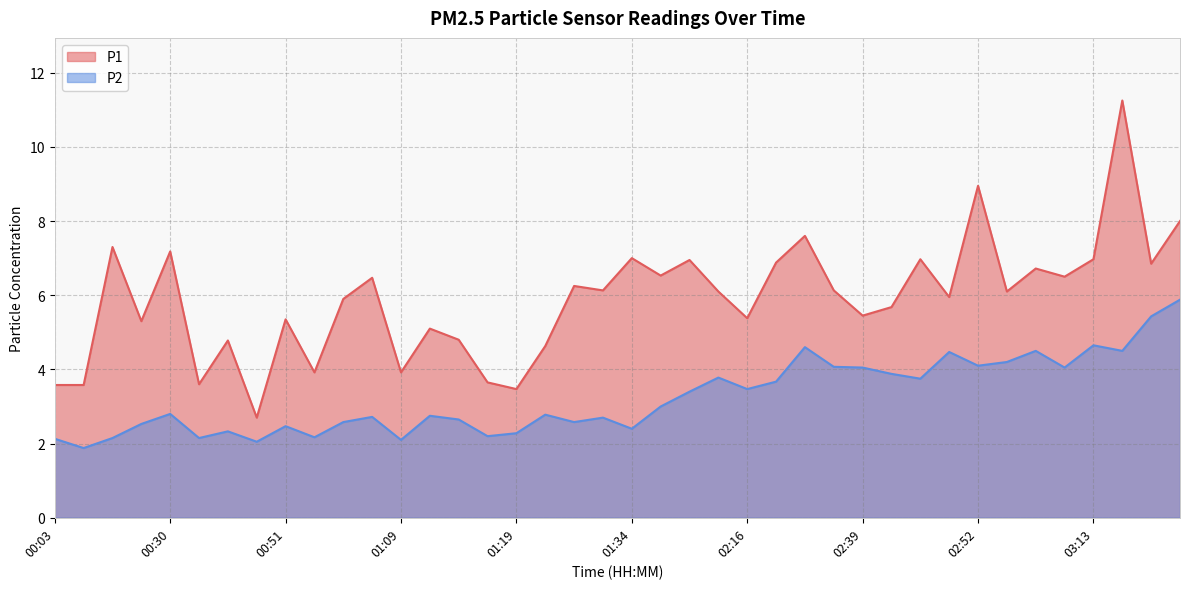

Rank the series by their average value, from highest to lowest.

P1, P2